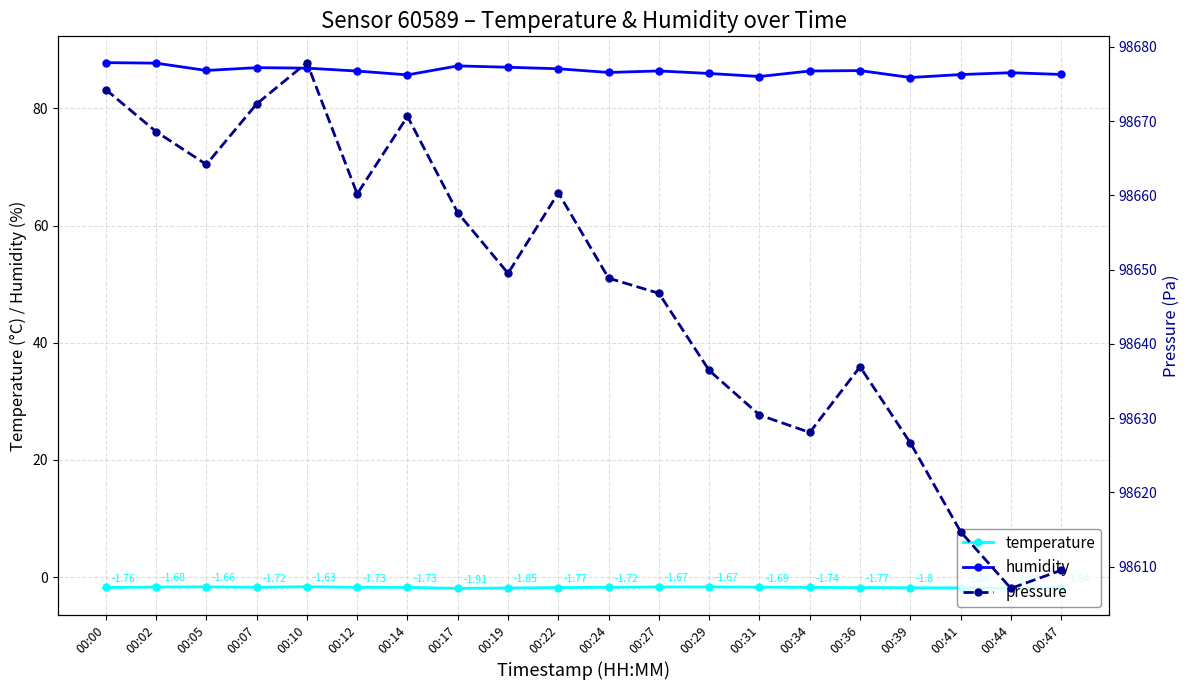

Reading left to right, list all the values displayed in this chart.

temperature: -1.8	-1.7	-1.7	-1.7	-1.6	-1.7	-1.7	-1.9	-1.9	-1.8	-1.7	-1.7	-1.7	-1.7	-1.7	-1.8	-1.8	-1.8	-1.9	-1.8
humidity: 87.8	87.7	86.5	87.0	86.9	86.4	85.7	87.2	87.0	86.8	86.1	86.4	86.0	85.4	86.4	86.5	85.3	85.8	86.1	85.8
pressure: 98674.2	98668.6	98664.2	98672.3	98677.9	98660.2	98670.6	98657.7	98649.5	98660.3	98648.8	98646.8	98636.4	98630.4	98628.1	98636.9	98626.7	98614.7	98607.1	98609.5